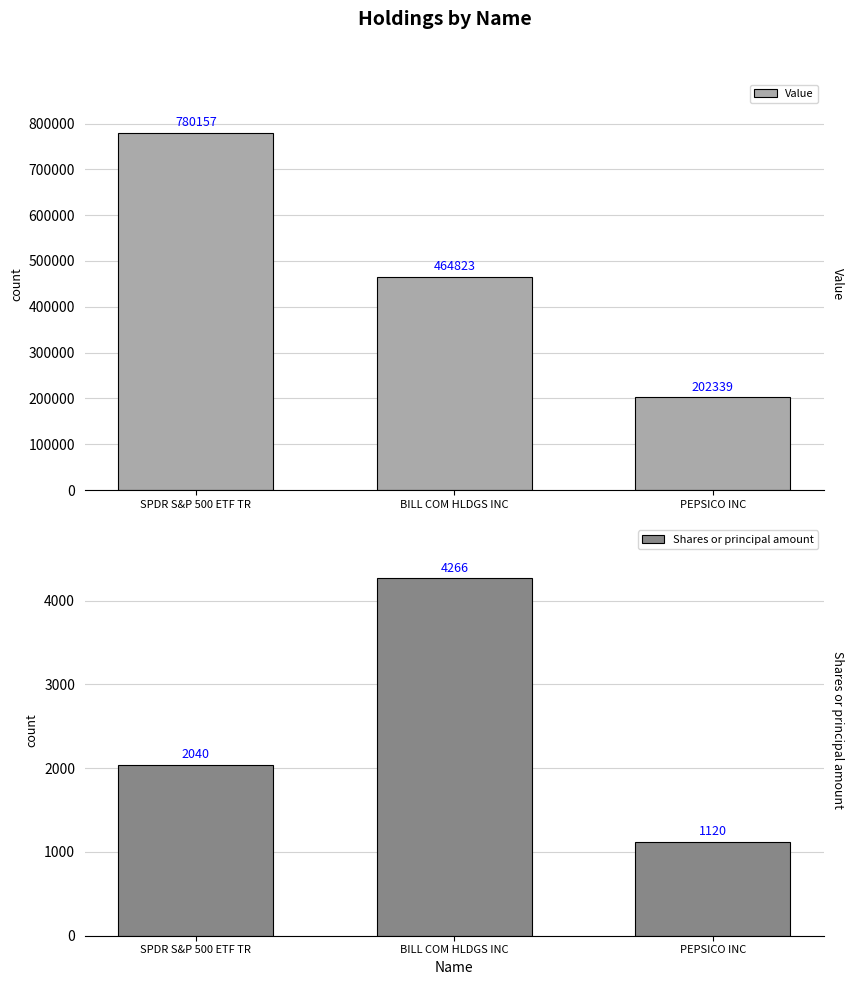

Are the bars grouped side by side (vs. stacked)?

Yes